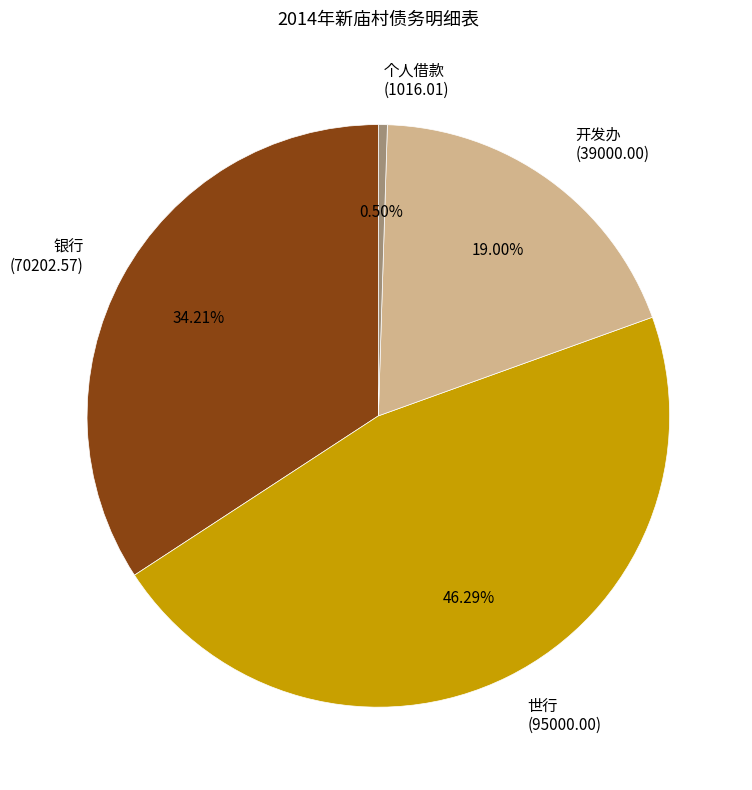

Is it true that 开发办 is 19% of the pie?

True